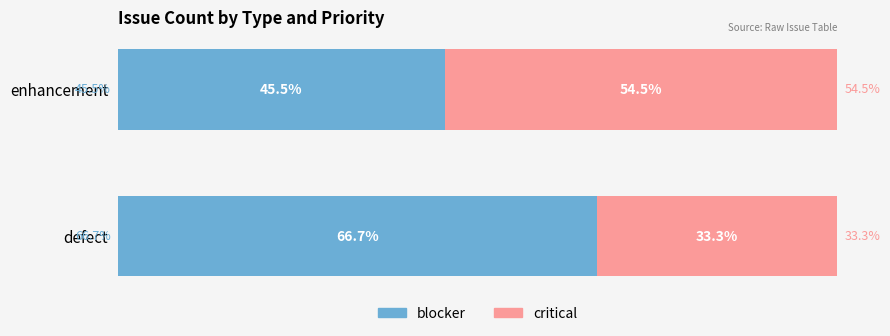

What is the total value across all series at enhancement?

100.0